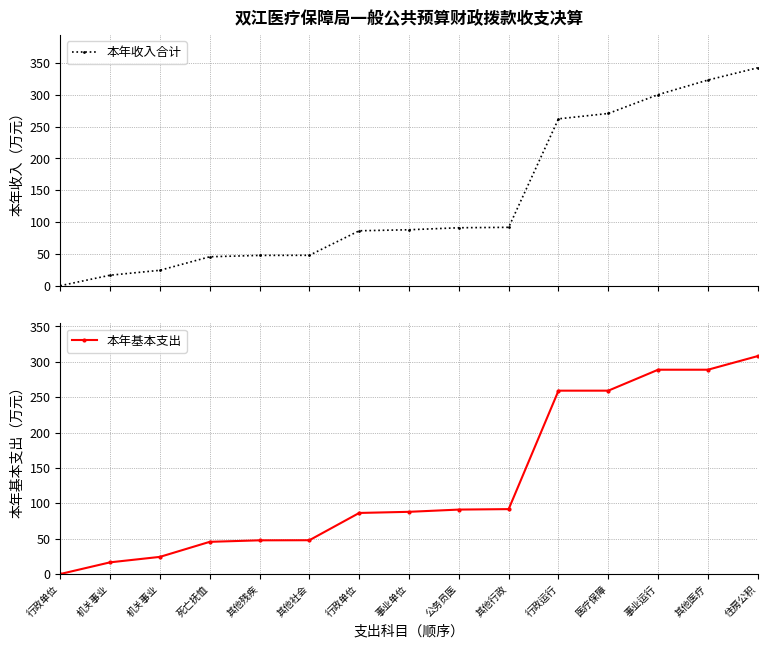

At which label does 本年收入合计 first exceed 88?

公务员医